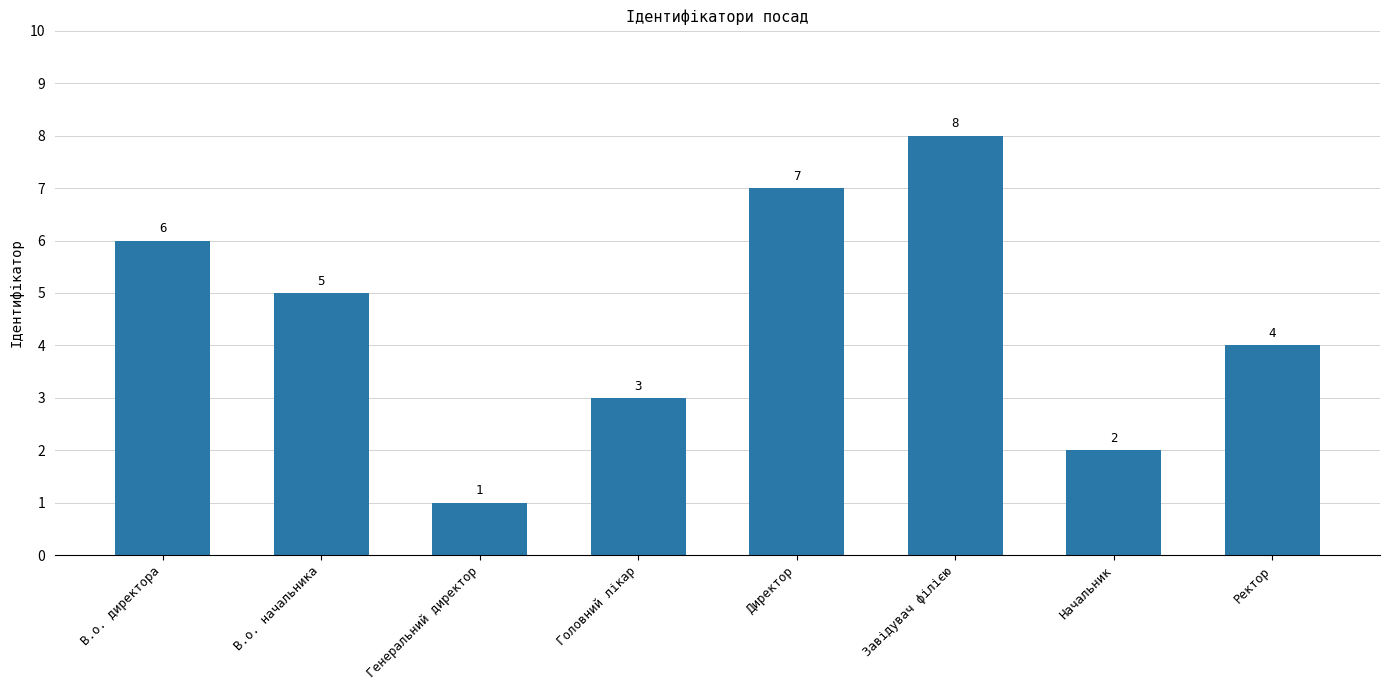

What is the change in value from В.о. директора to Ректор?

-2